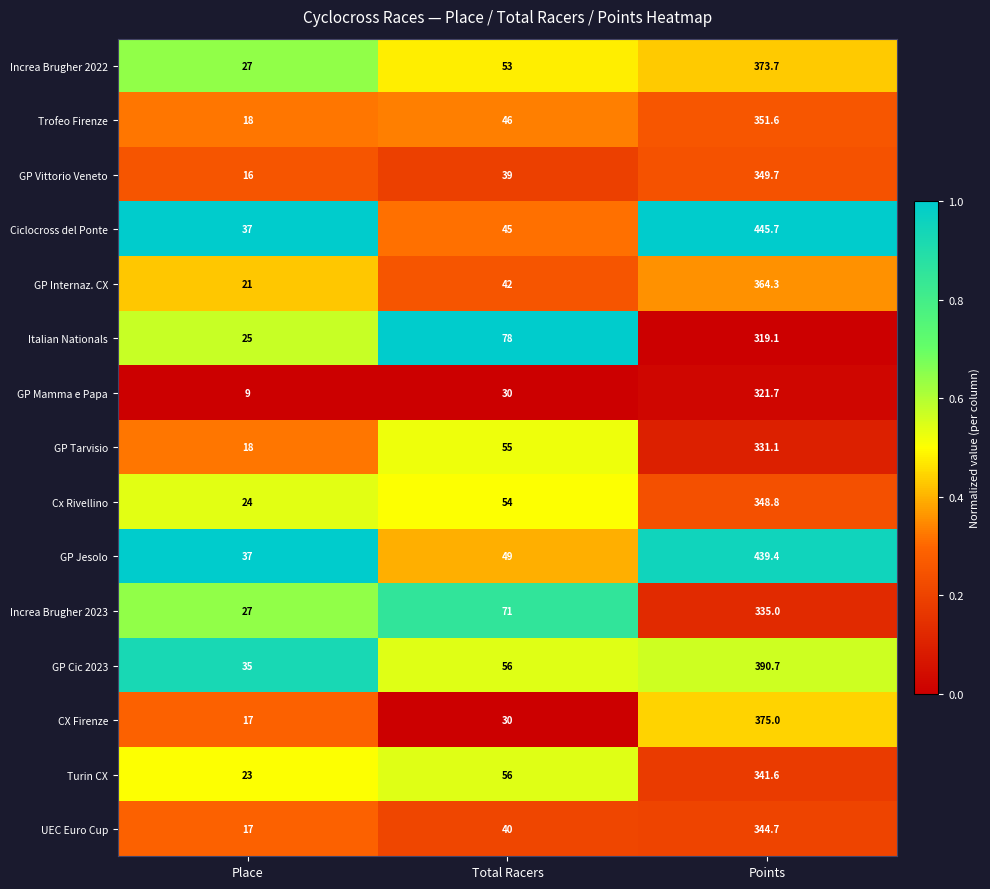

How many series are shown in this chart?

15